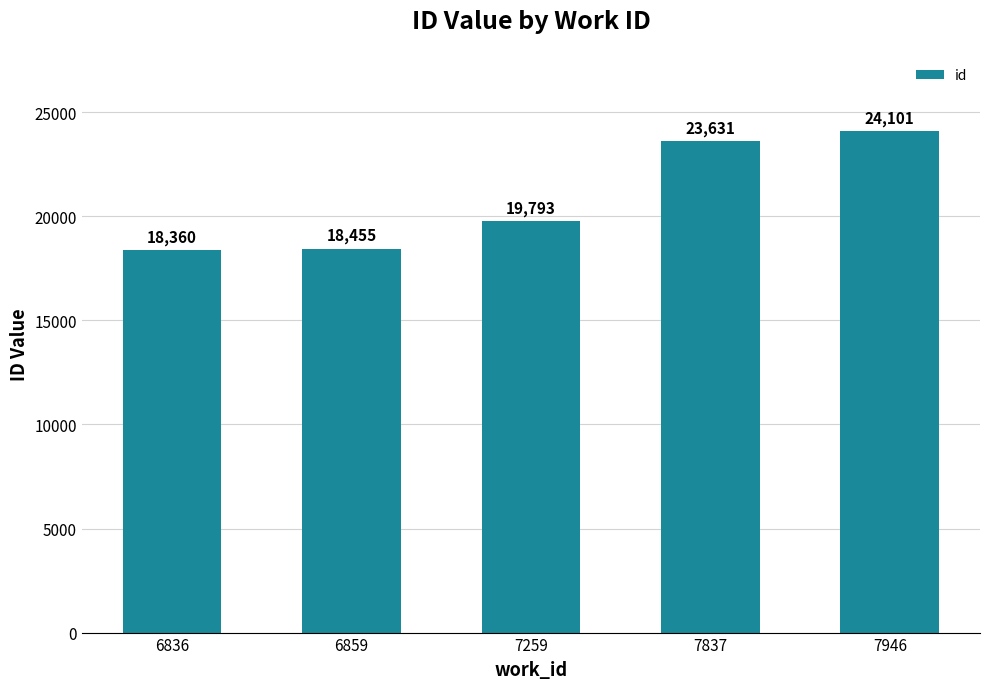

List the labels in order of value, largest first.

7946, 7837, 7259, 6859, 6836